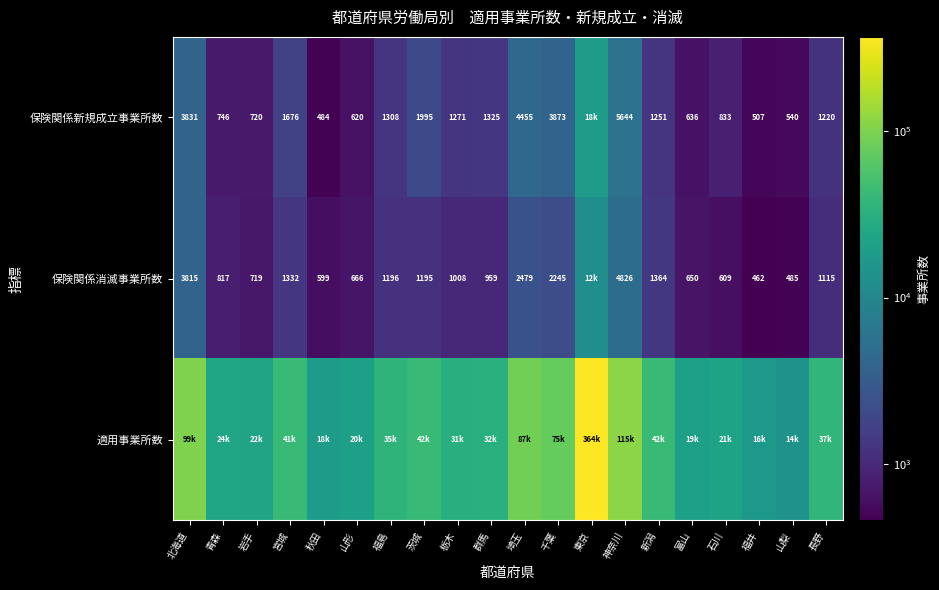

The value of 保険関係消滅事業所数 at 石川 is 937. True or false?

False